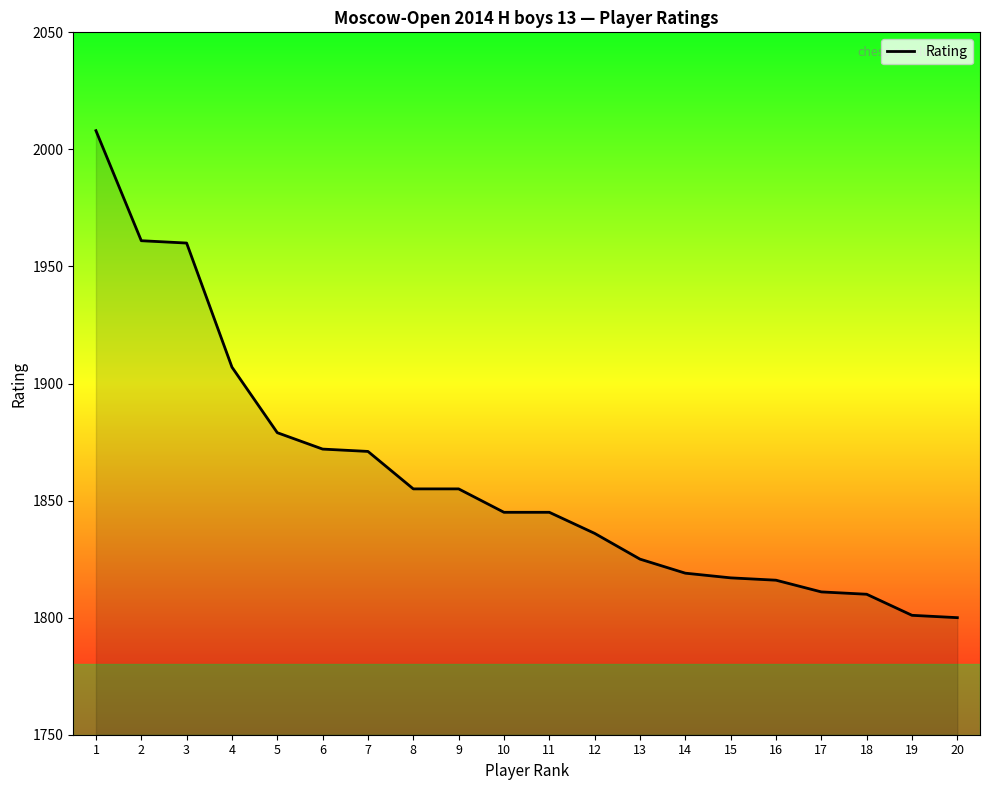

What is the approximate value at 1?

2008